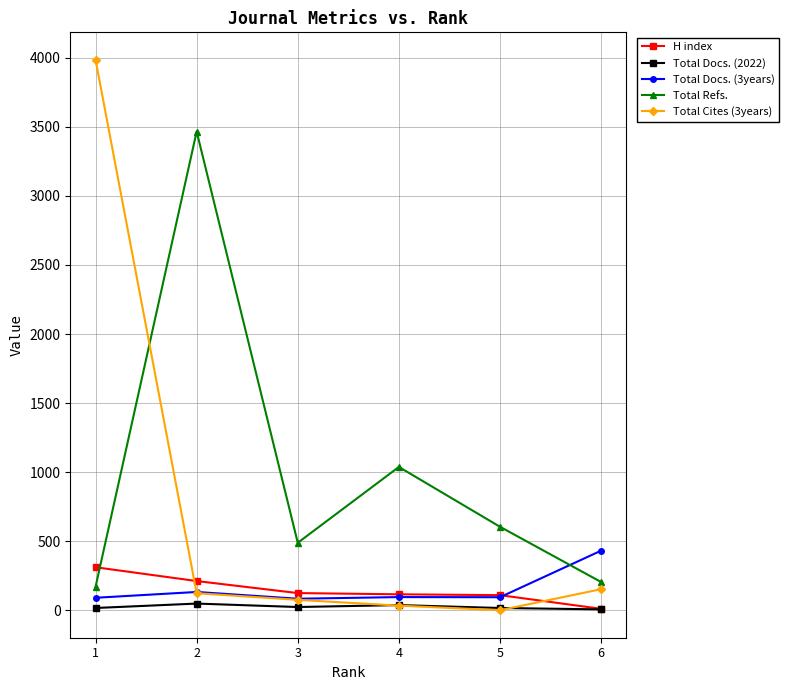

Between which two adjacent categories do Total Refs. and Total Cites (3years) first intersect?

1 and 2